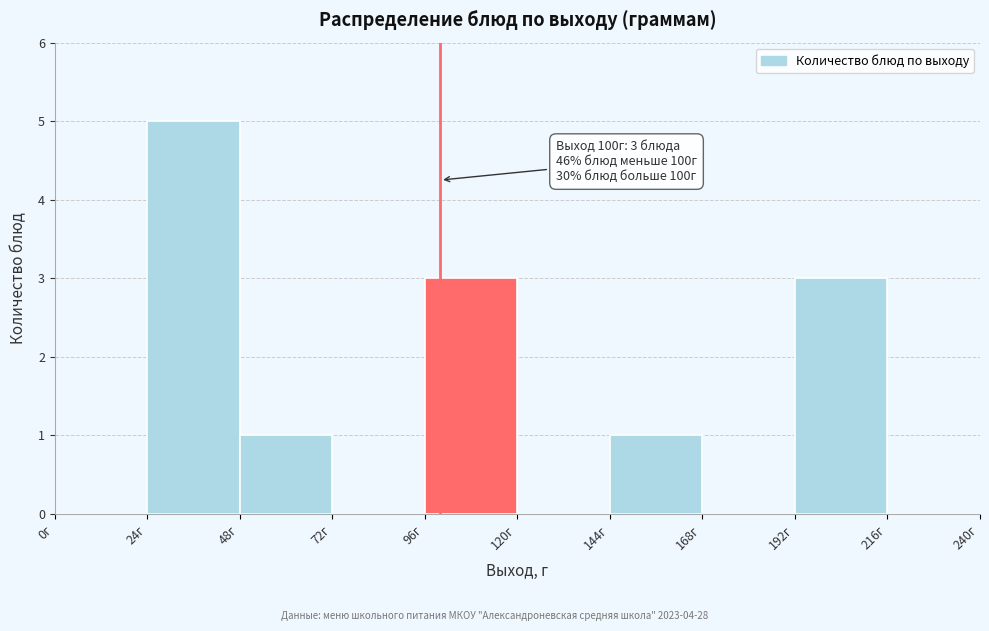

Over which range of the x-axis is the bar tallest?

24 to 48